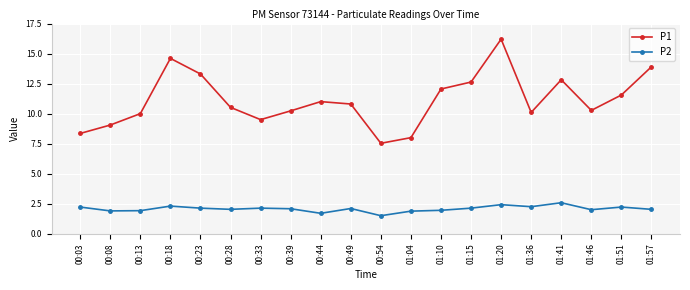

True or false: P2 and P1 intersect in this chart.

False